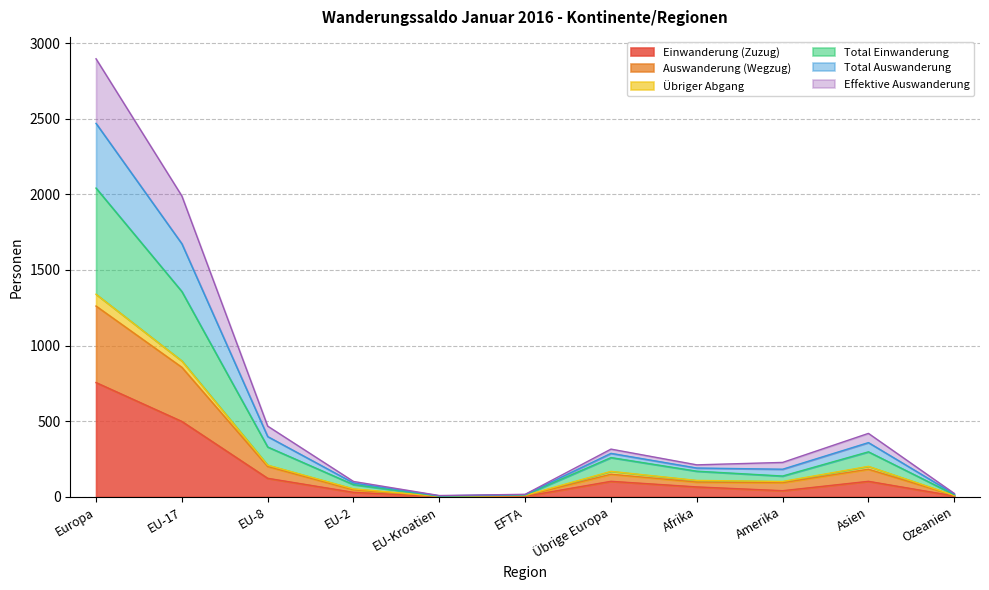

What is the difference between the maximum and second lowest values in the Total Auswanderung series?

2455